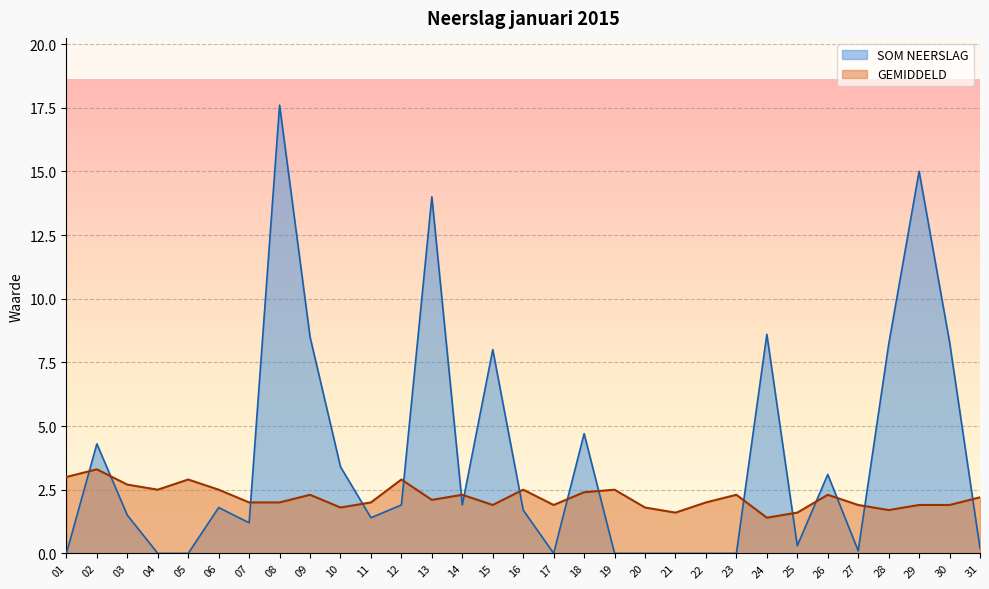

At how many categories does at least one series exceed 12?

3